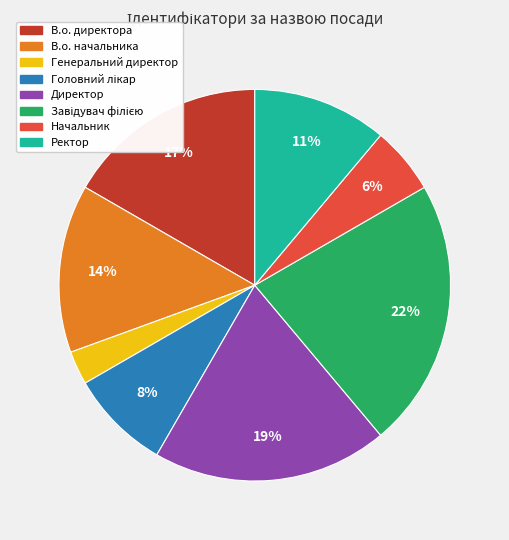

The В.о. начальника slice represents 14% of the pie. True or false?

True